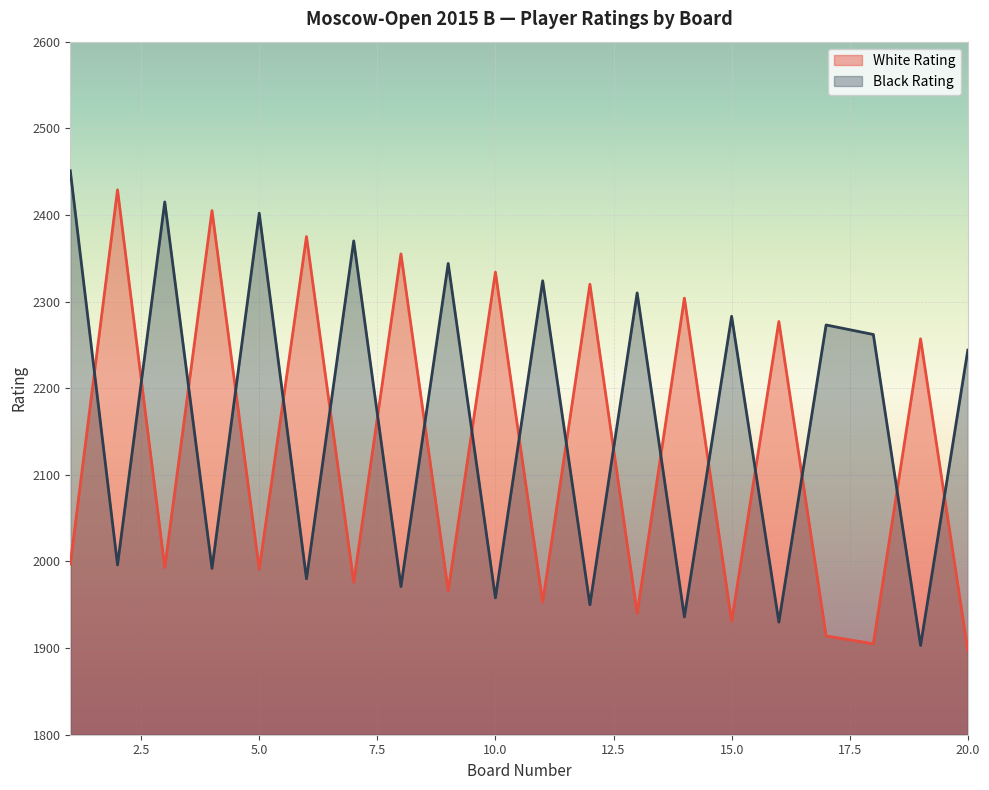

Reading left to right, list all the values displayed in this chart.

White Rating: 1=1997	2=2429	3=1993	4=2405	5=1991	6=2375	7=1976	8=2355	9=1966	10=2334	11=1953	12=2320	13=1940	14=2304	15=1931	16=2277	17=1914	18=1905	19=2257	20=1897
Black Rating: 1=2451	2=1996	3=2415	4=1992	5=2402	6=1980	7=2370	8=1971	9=2344	10=1958	11=2324	12=1950	13=2310	14=1936	15=2283	16=1930	17=2273	18=2262	19=1903	20=2244